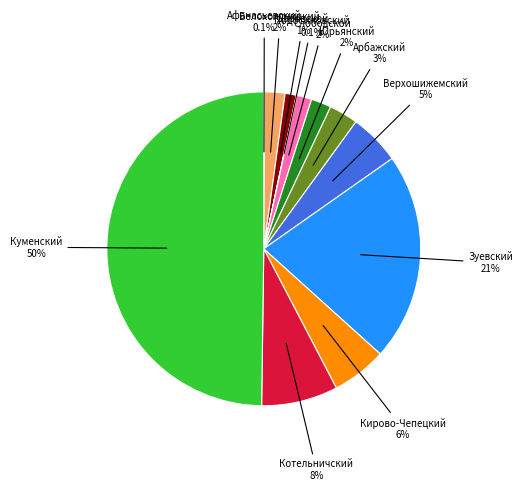

Which category has the smallest portion of the pie?

Подосиновский